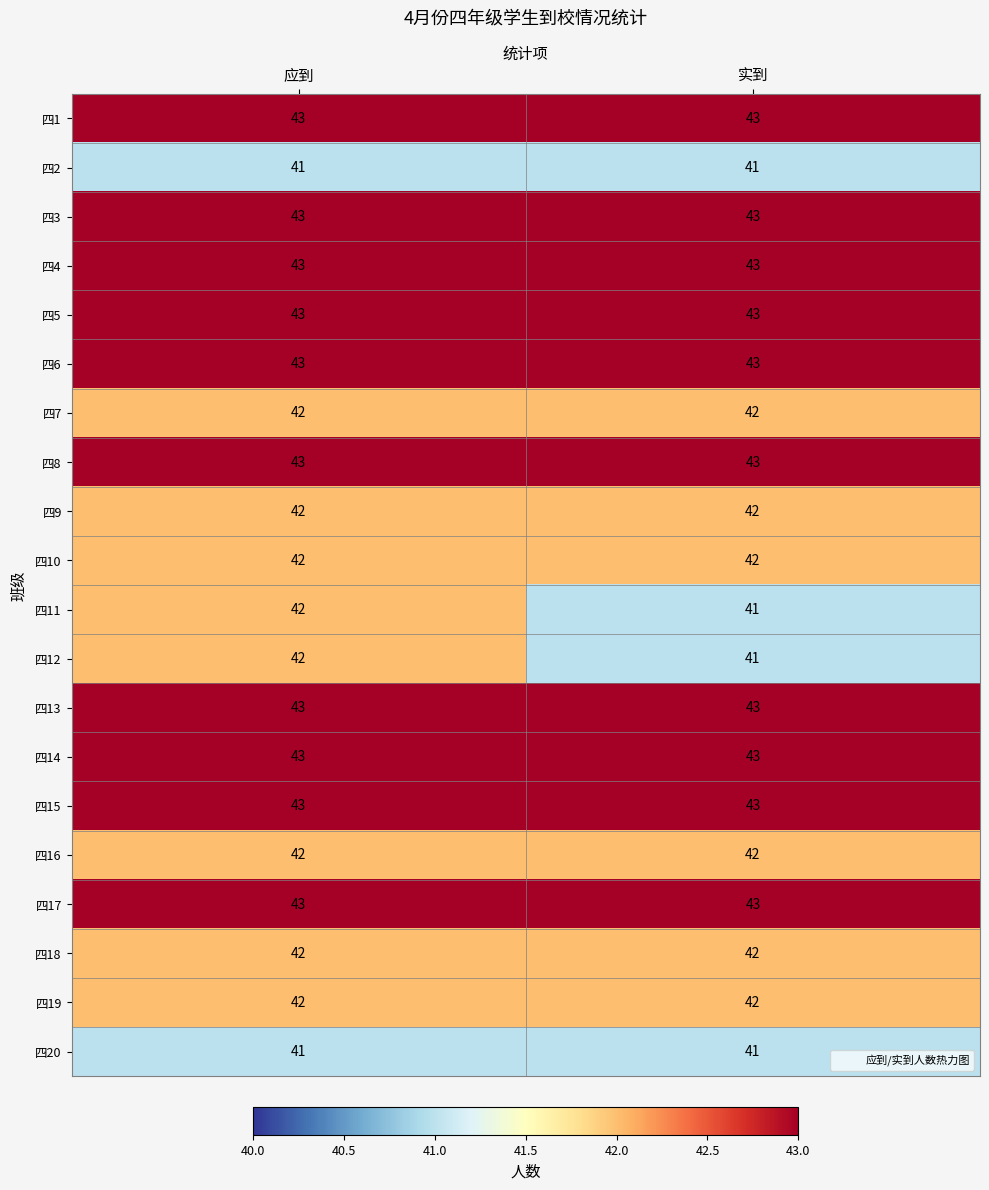

The 四14 series shows 43 at 实到. True or false?

True